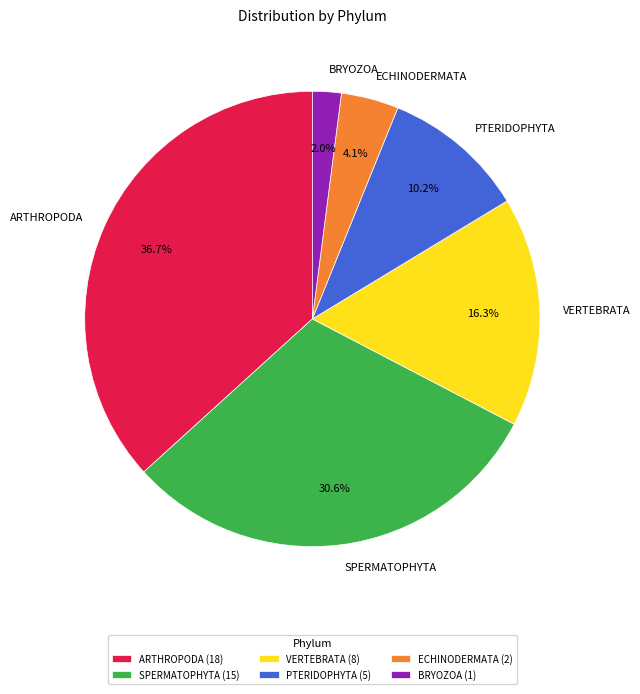

Count the number of slices in the pie.

6